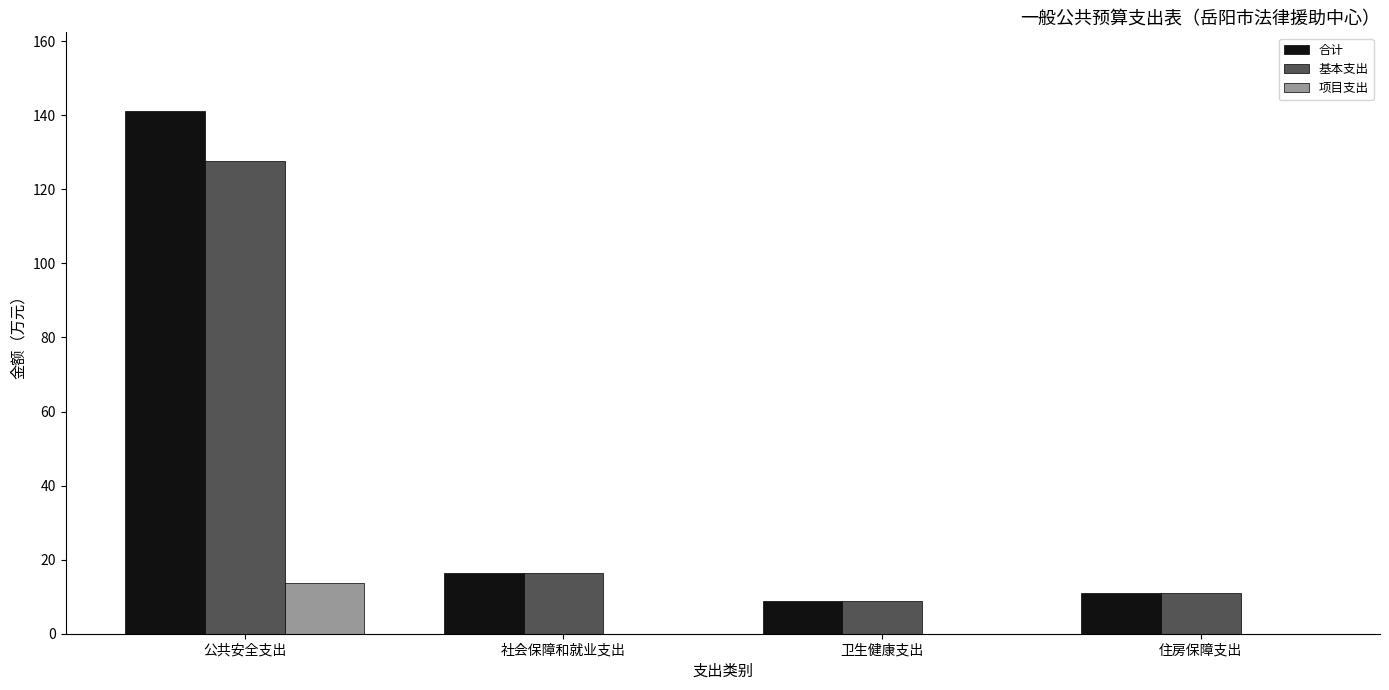

What is the maximum value for 基本支出?

127.6